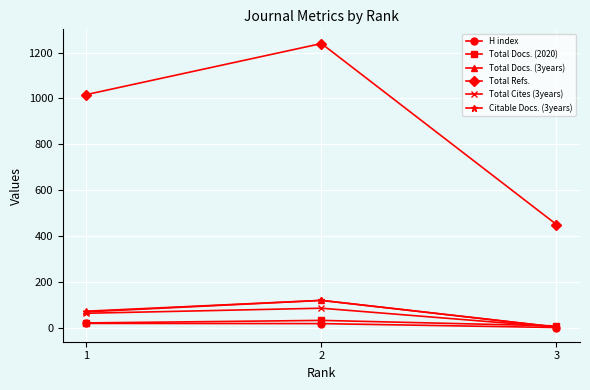

At which category does the chart reach its peak across all series?

2